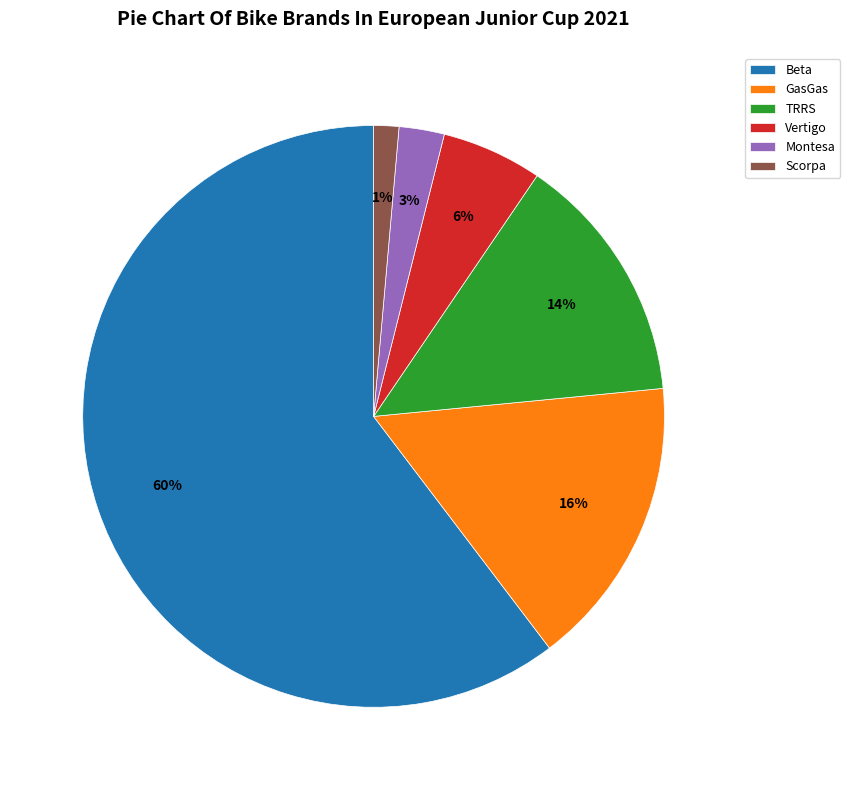

Which slice is the smallest?

Scorpa